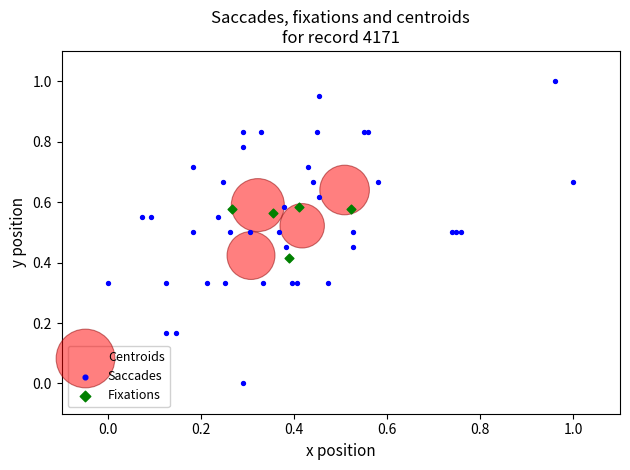

Which series contains the lowest Y value?

Saccades